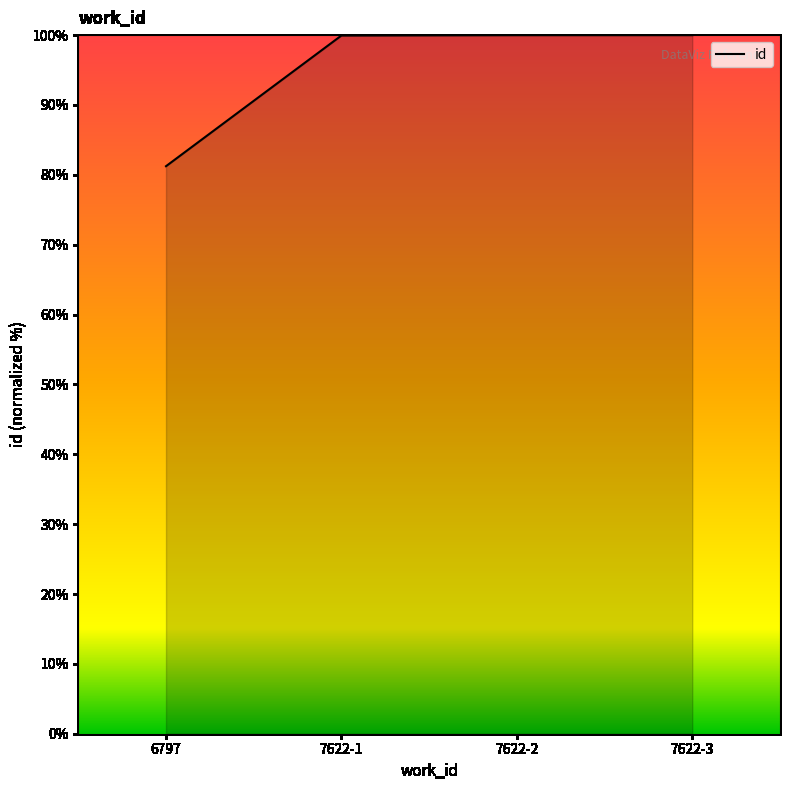

Approximately how many times larger is the value at 7622-3 compared to 7622-2?

1.0